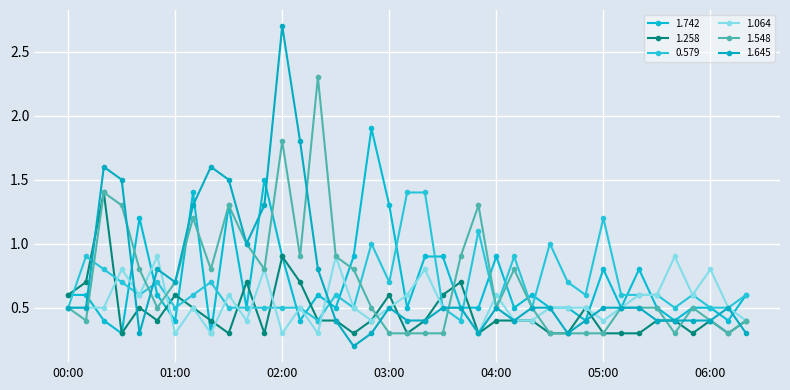

At which label is 1.645 closest to 1?

01:40